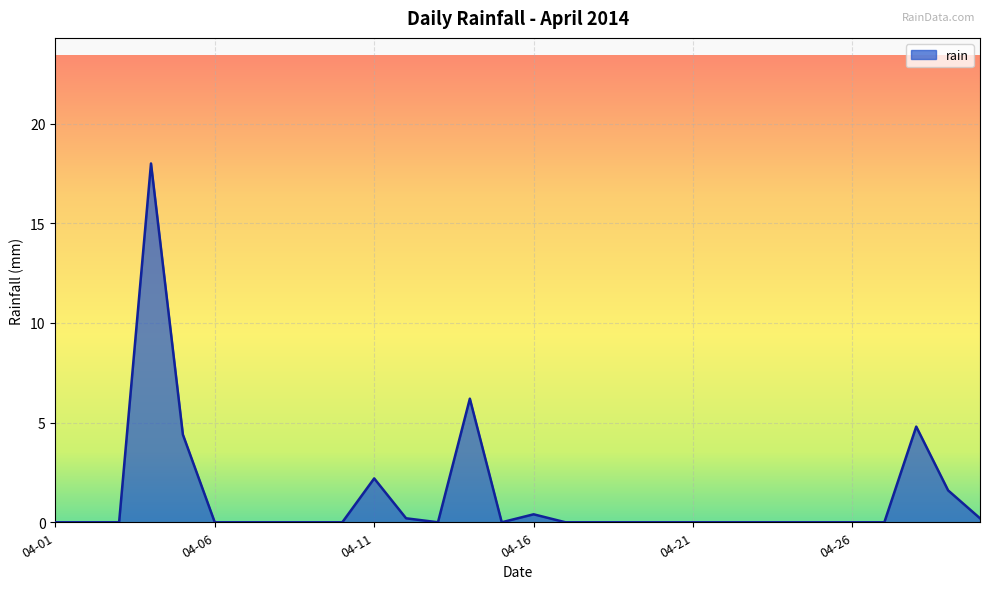

How many lines are shown in the chart?

1